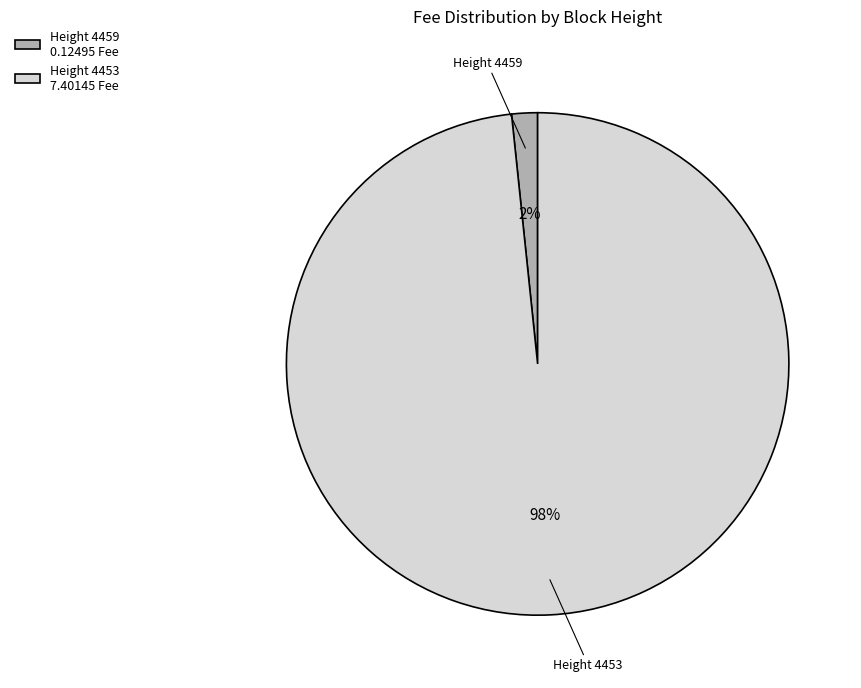

Is the sum of Height 4459 0.12495 Fee and Height 4453 7.40145 Fee greater than half?

Yes